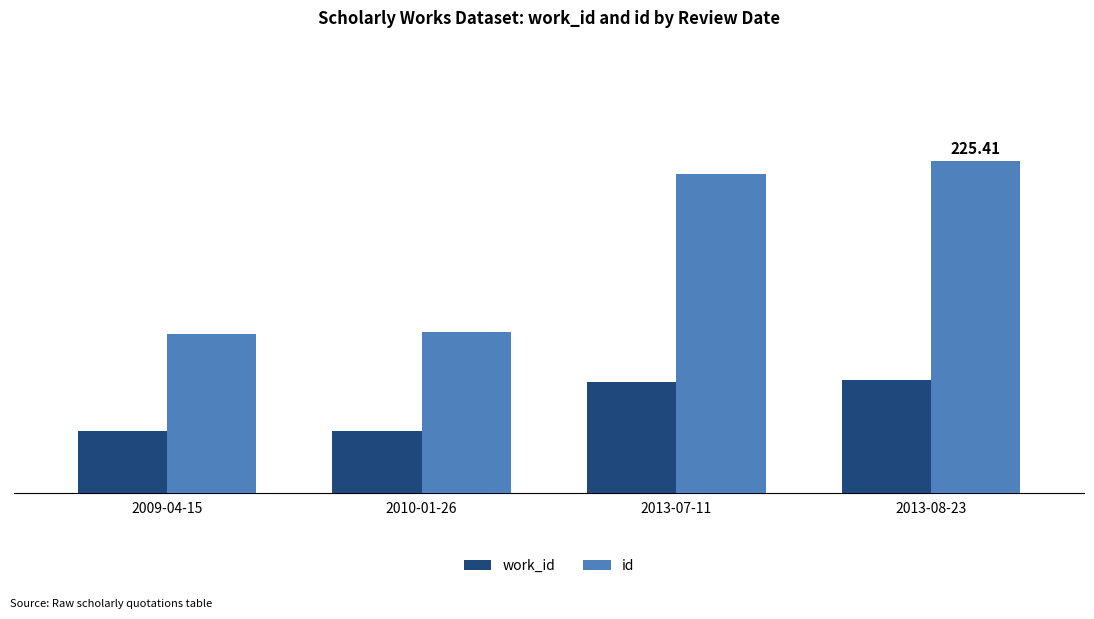

What is the label of the 1st bar from the left?

2009-04-15